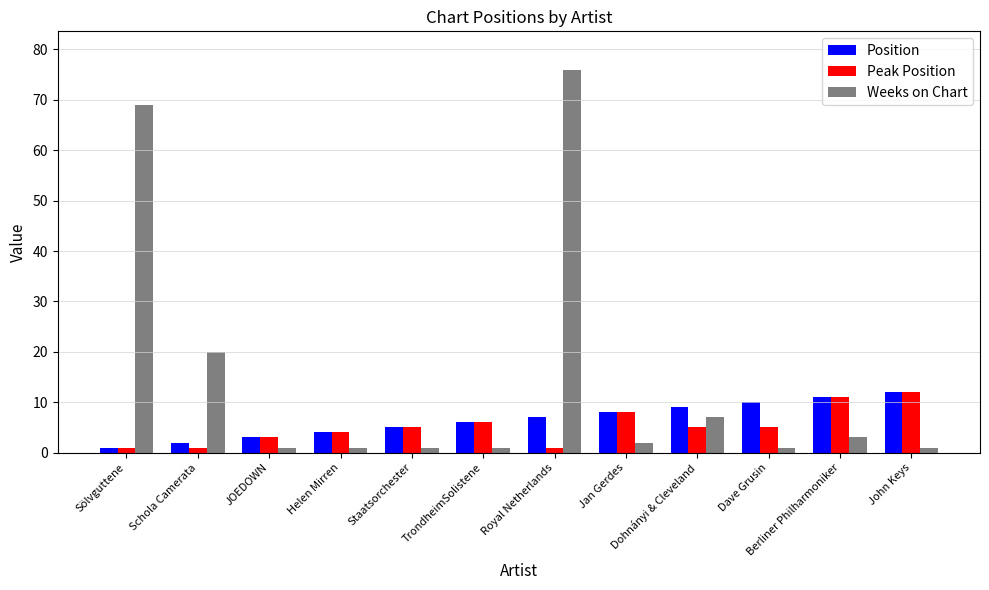

What is the difference between the highest and lowest values at Berliner Philharmoniker?

8